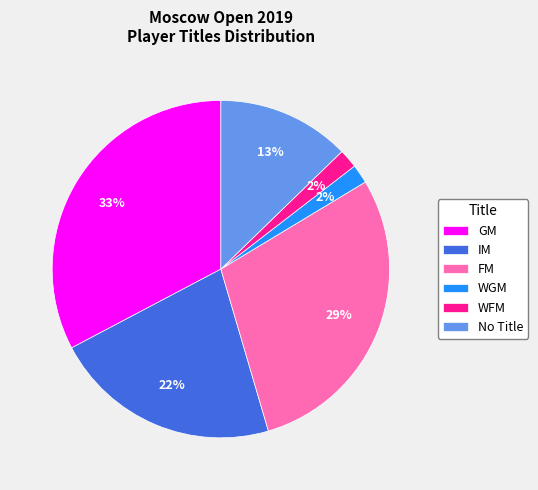

True or false: GM accounts for 33% of the total.

True